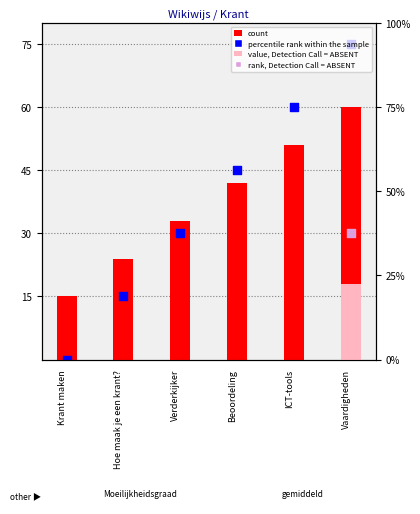

Which series has the largest total across all categories?

count